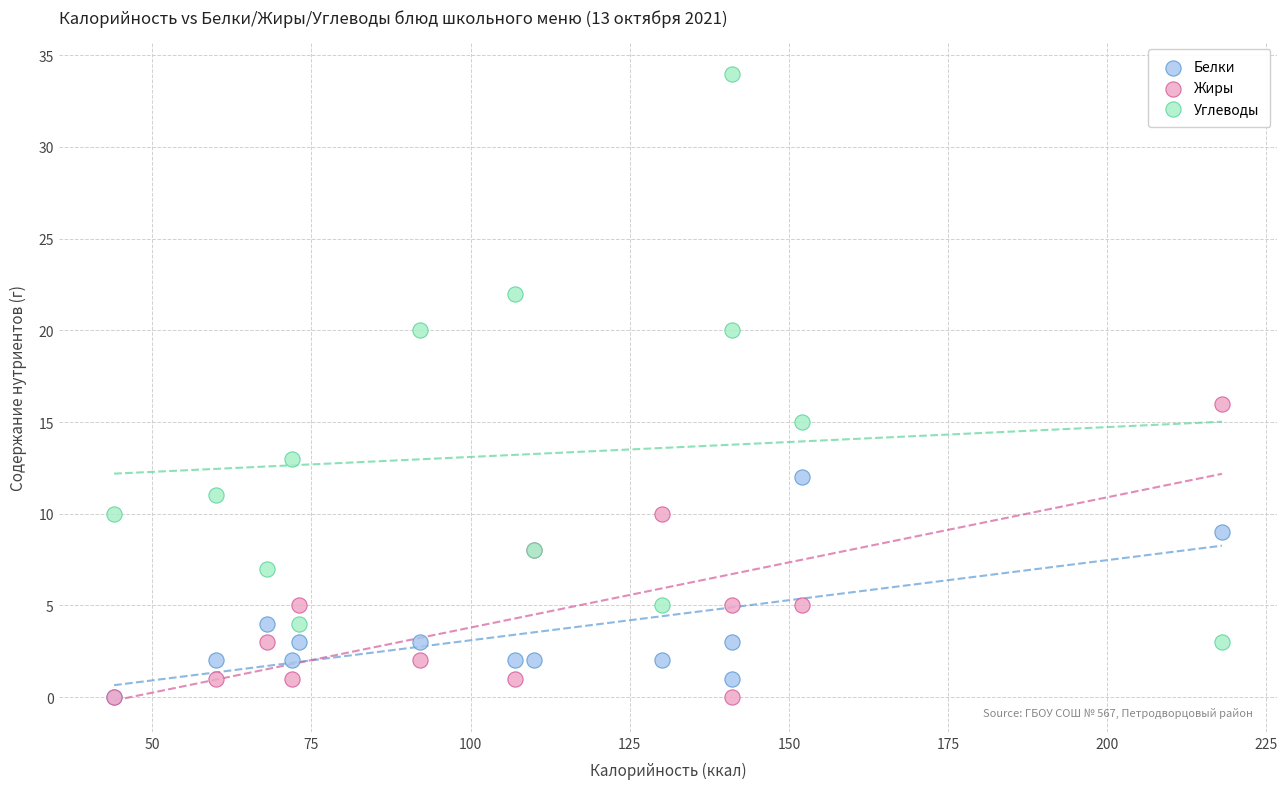

Across all series, what Y value is closest to 17?

16